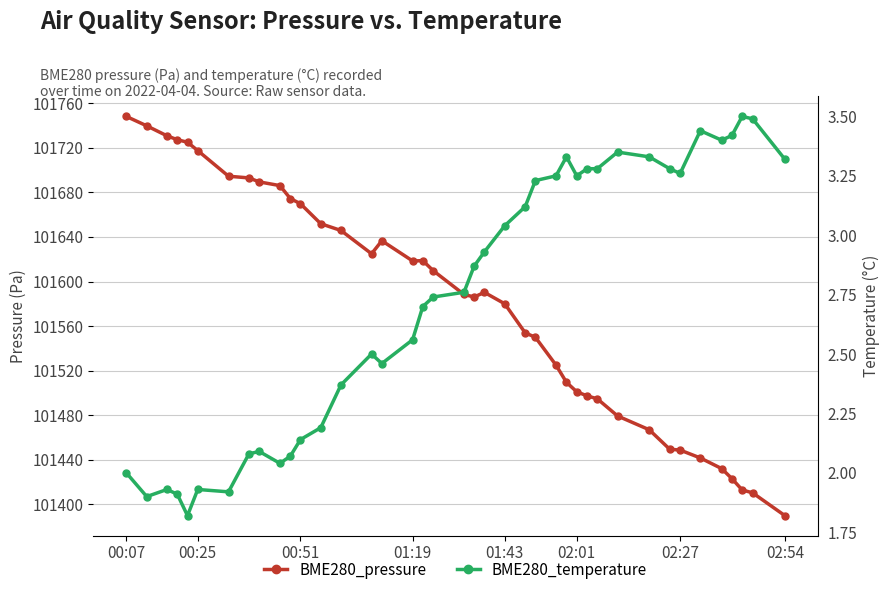

Does the chart have visible grid lines?

Yes